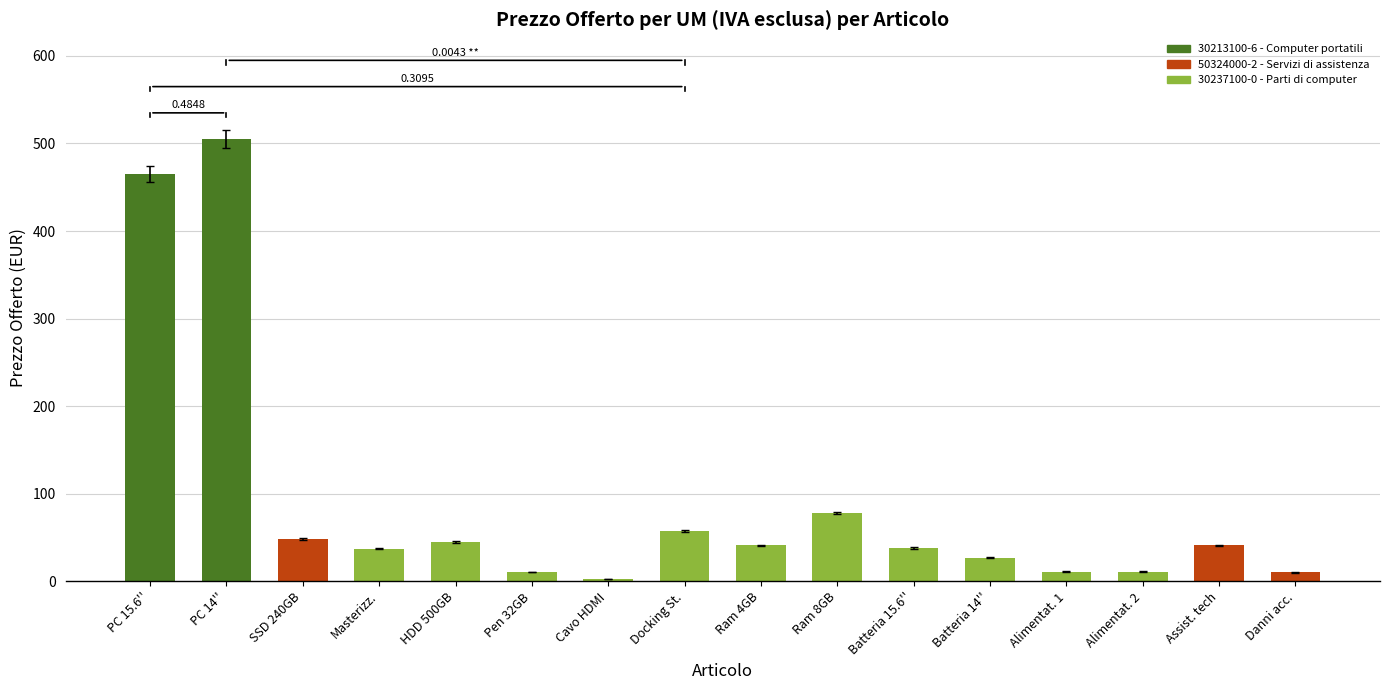

Which category has the highest value across all series?

PC 14''